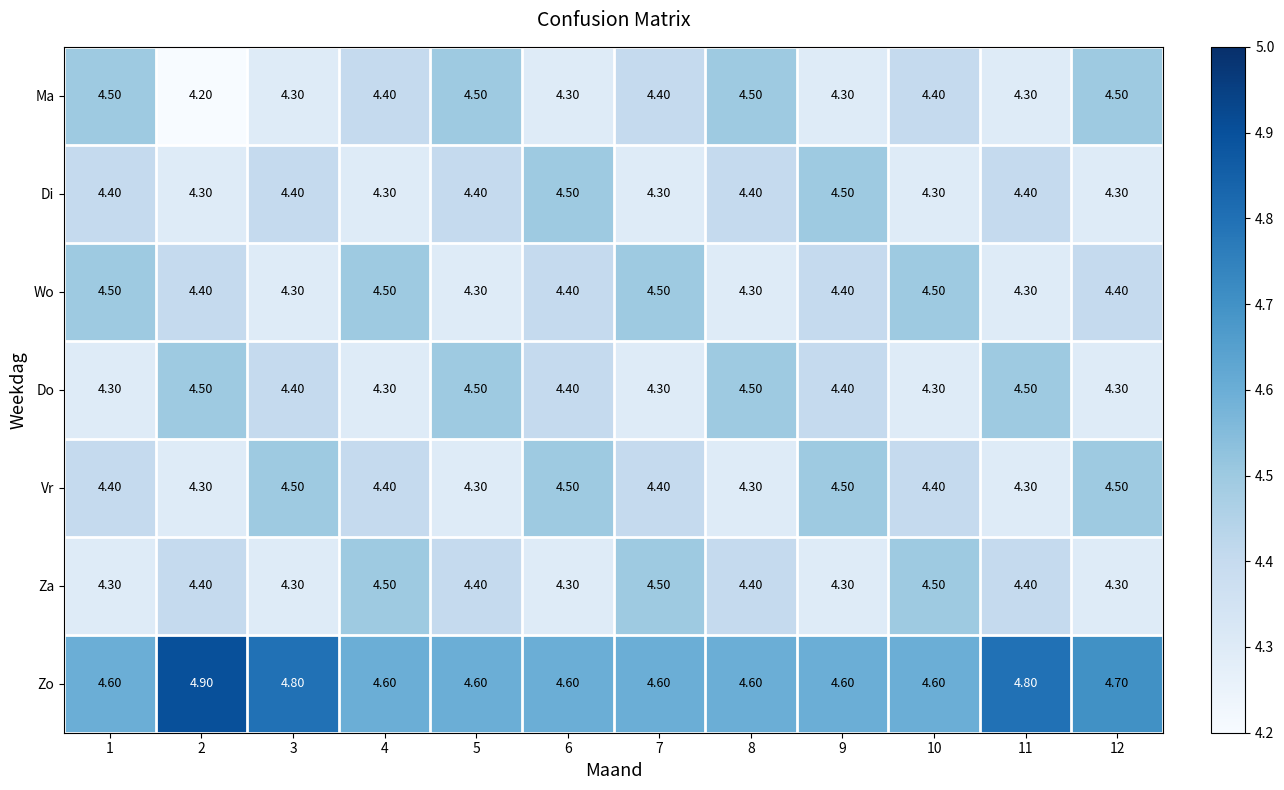

What is the sum of the Vr values at 3 and 12?

9.0